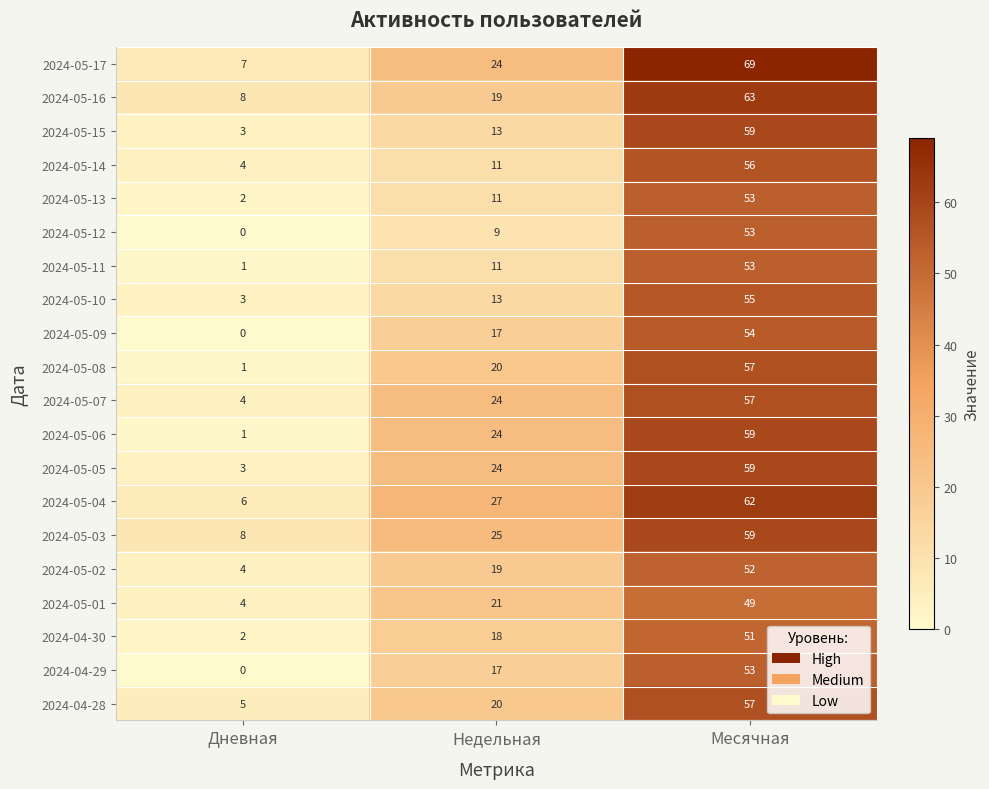

Which category has the highest value across all series?

Месячная